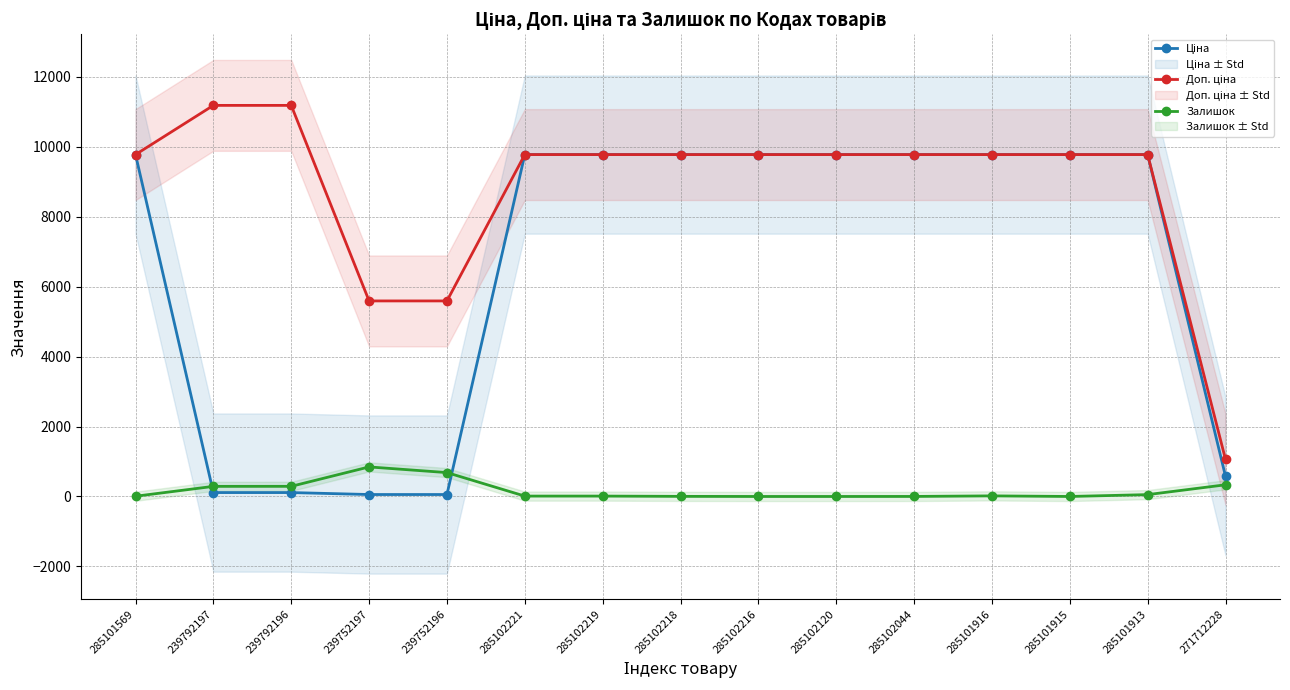

How many interior local peaks does the Залишок series have?

2